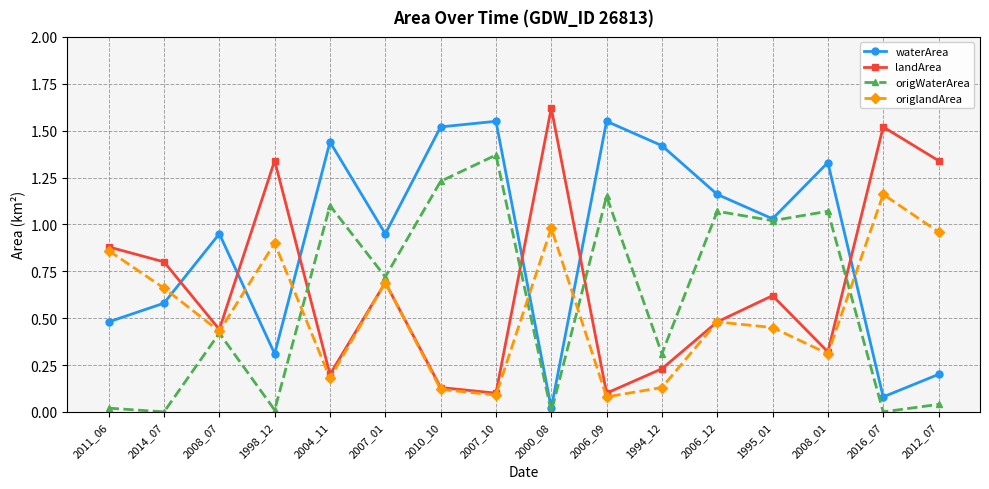

After their last crossing, which series has the higher values: origWaterArea or landArea?

landArea